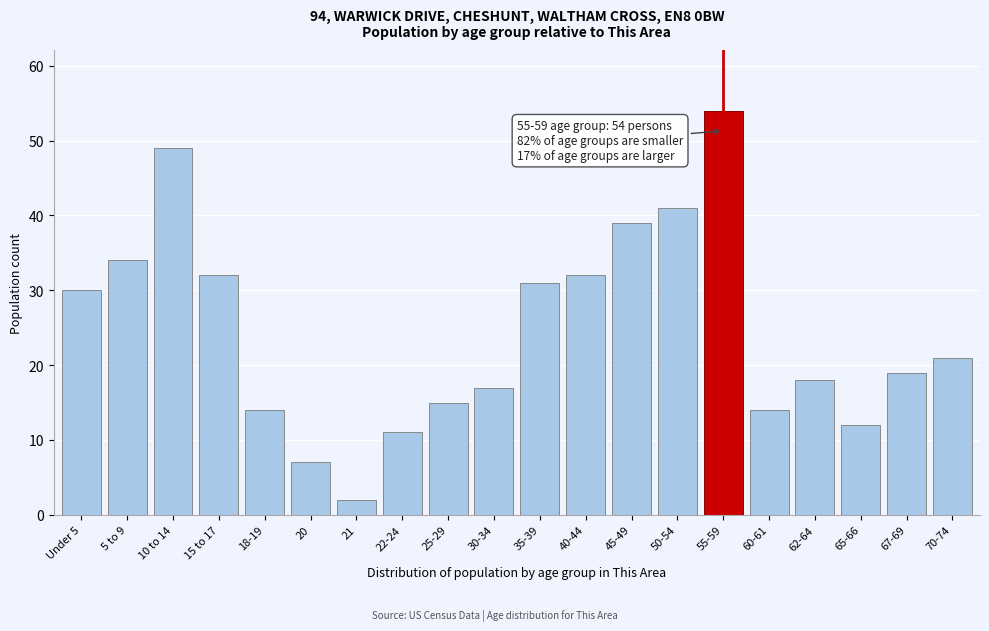

Reading left to right, extract all data points from this chart.

Under 5=30	5 to 9=34	10 to 14=49	15 to 17=32	18-19=14	20=7	21=2	22-24=11	25-29=15	30-34=17	35-39=31	40-44=32	45-49=39	50-54=41	55-59=54	60-61=14	62-64=18	65-66=12	67-69=19	70-74=21